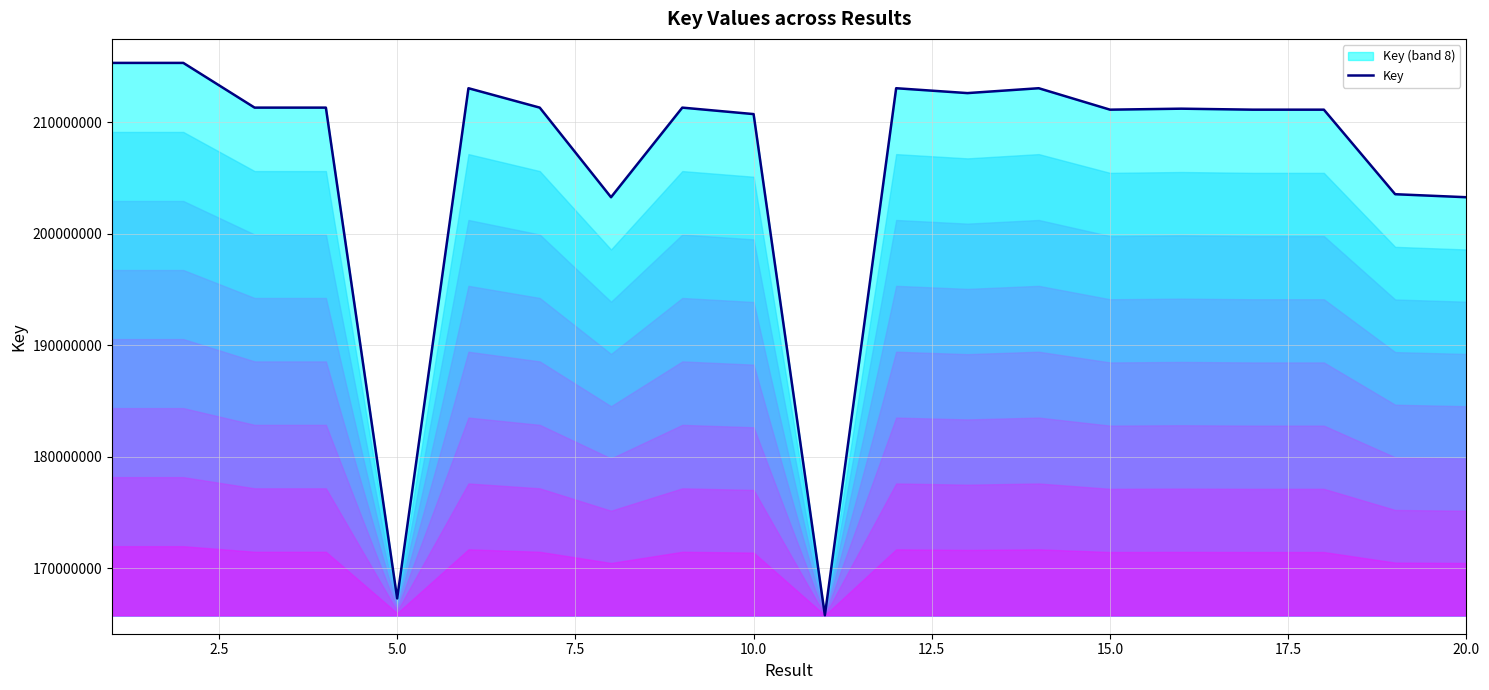

Does the chart have visible grid lines?

Yes